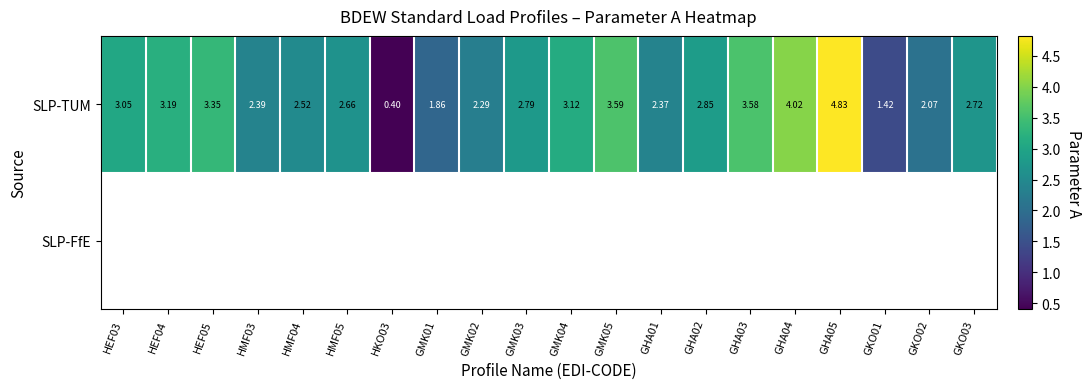

The value of SLP-TUM at GHA02 is 2.9. True or false?

True